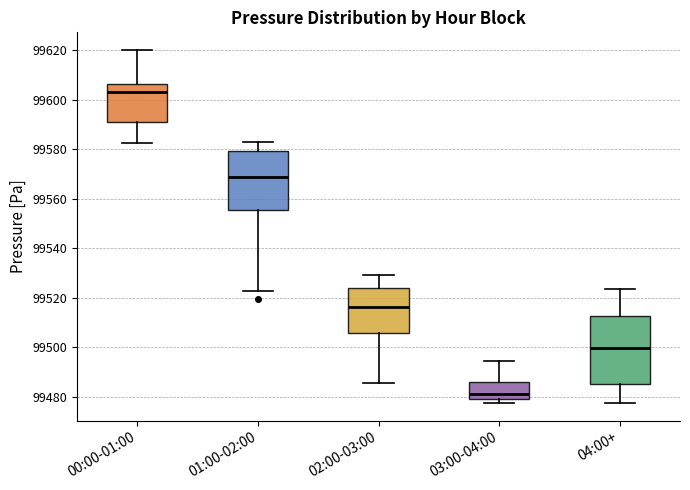

Where is the upper edge of the box for 04:00+ on the y-axis? The values are not printed on the chart, so give them approximately, as read against the axis.

99512